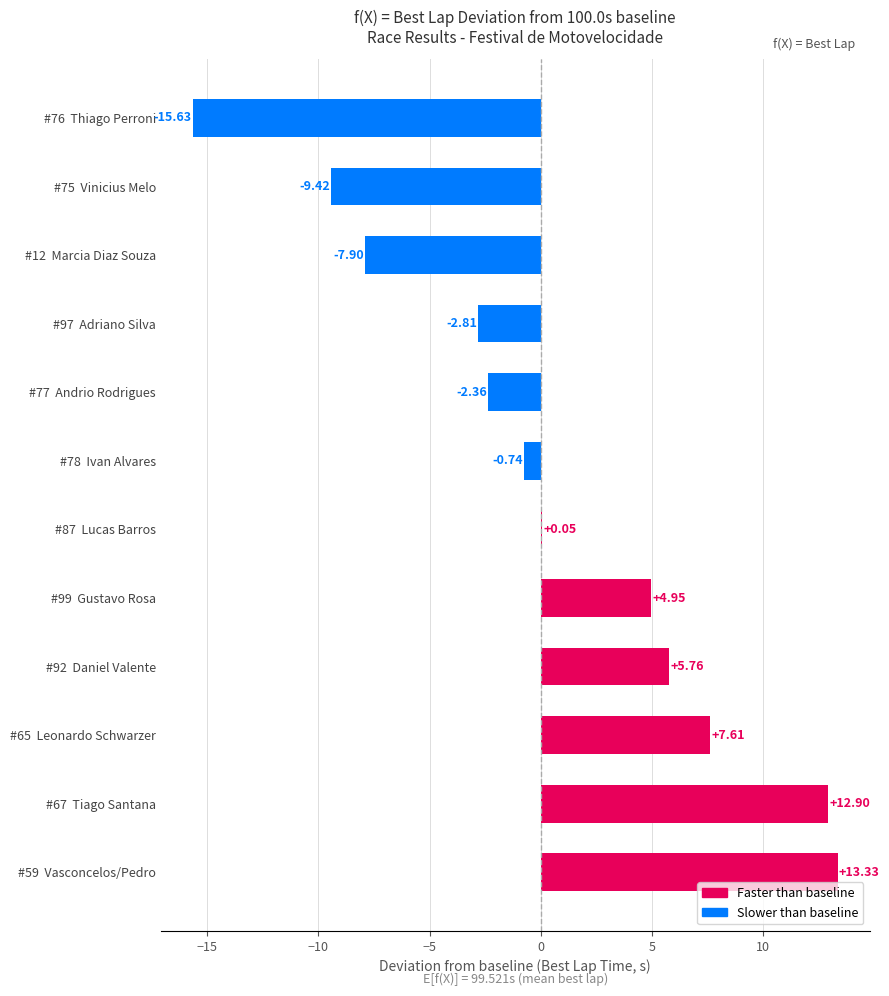

Does the chart contain stacked bars?

No